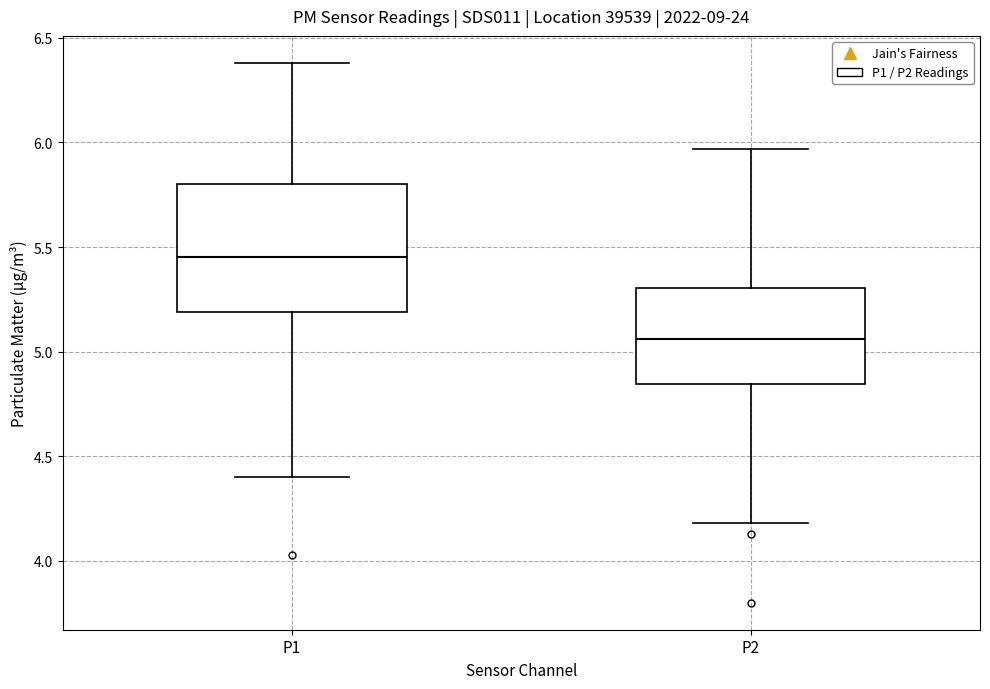

Where is the lower edge of the box for P2 on the y-axis? The values are not printed on the chart, so give them approximately, as read against the axis.

4.85